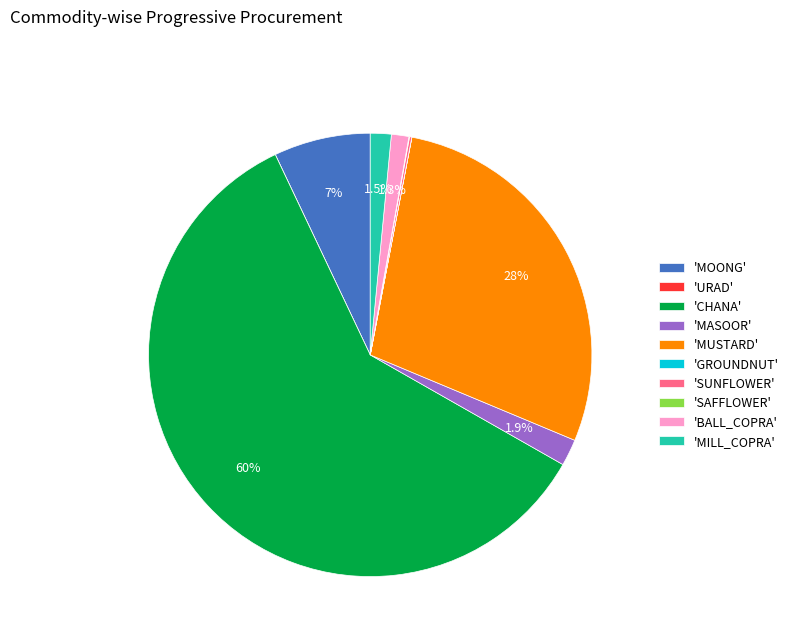

Which category has the biggest portion of the pie?

'CHANA'